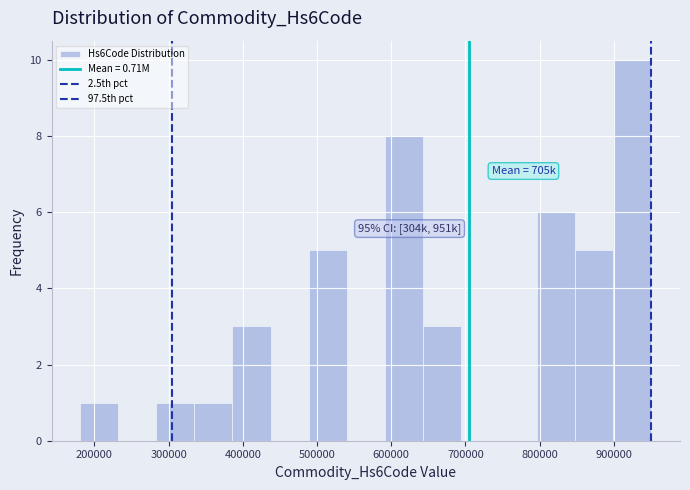

Which range on the x-axis has the tallest bar?

900000 to 950000